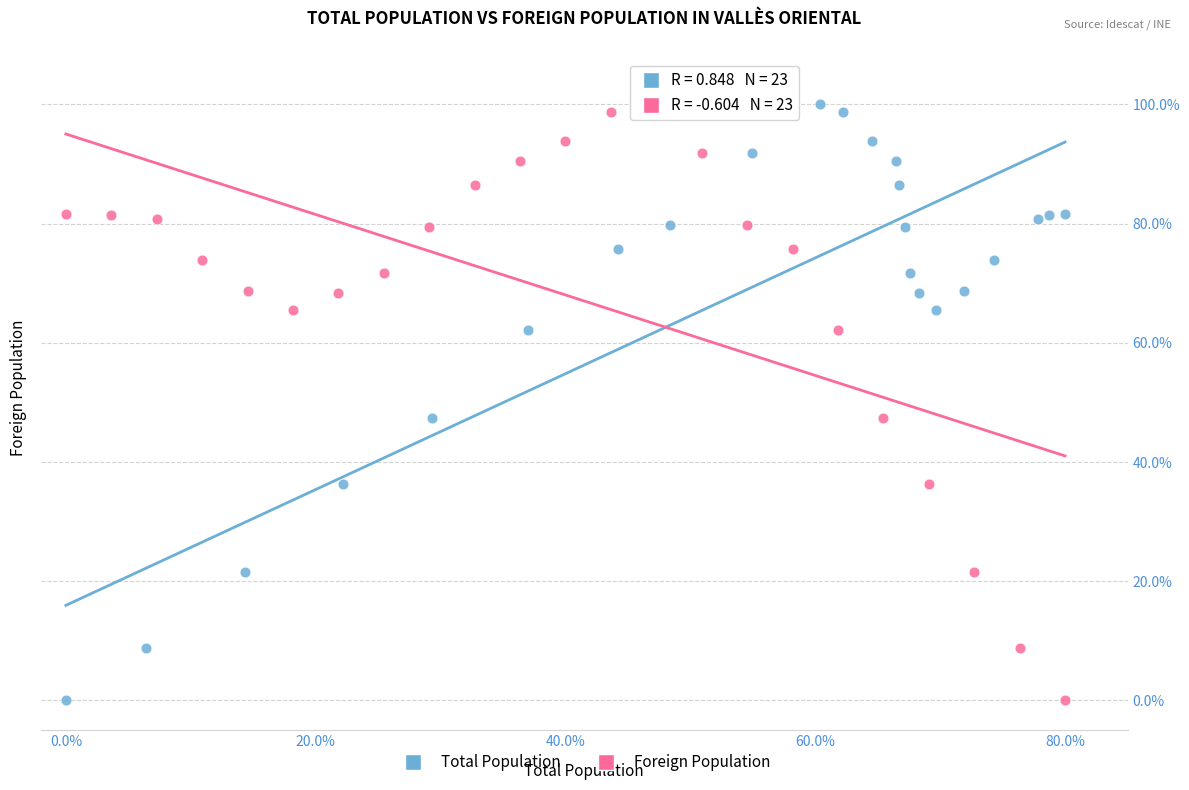

What are all the series names shown in the legend?

Total Population, Foreign Population